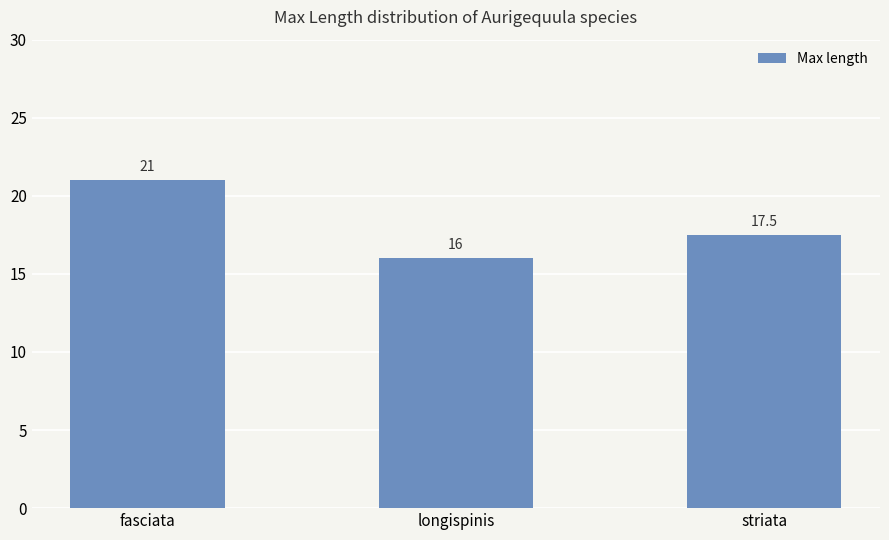

Reading left to right, transcribe all the data shown in this chart.

fasciata=21.0	longispinis=16.0	striata=17.5